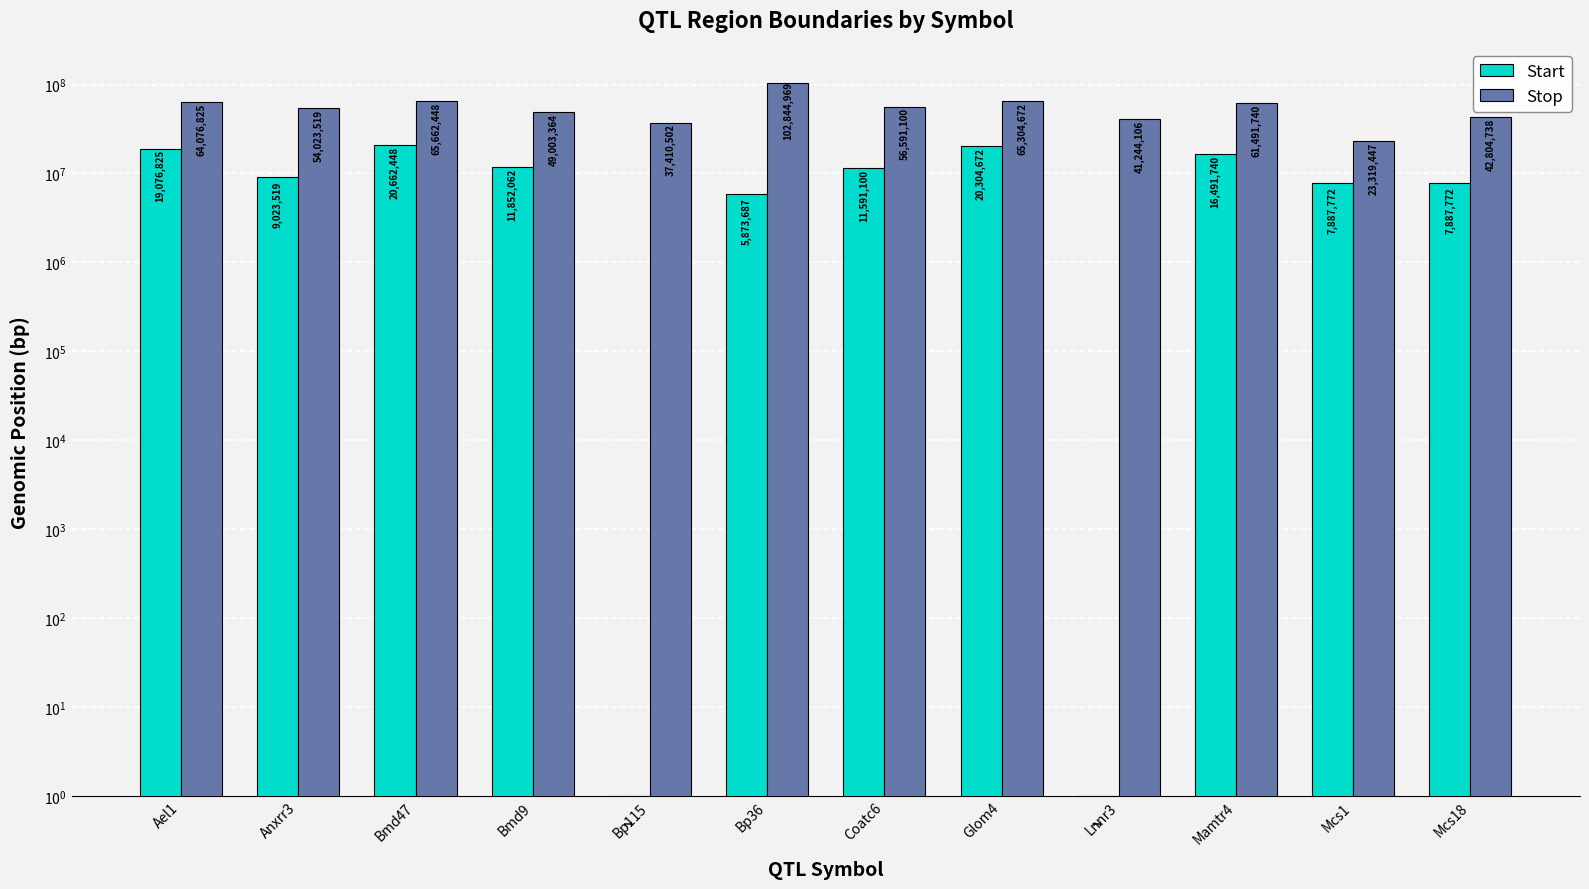

Reading right to left, list all the values displayed in this chart.

Start: Mcs18=7887772	Mcs1=7887772	Mamtr4=16491740	Lnnr3=1	Glom4=20304672	Coatc6=11591100	Bp36=5873687	Bp115=1	Bmd9=11852062	Bmd47=20662448	Anxrr3=9023519	Ael1=19076825
Stop: Mcs18=42804738	Mcs1=23319447	Mamtr4=61491740	Lnnr3=41244106	Glom4=65304672	Coatc6=56591100	Bp36=102844969	Bp115=37410502	Bmd9=49003364	Bmd47=65662448	Anxrr3=54023519	Ael1=64076825